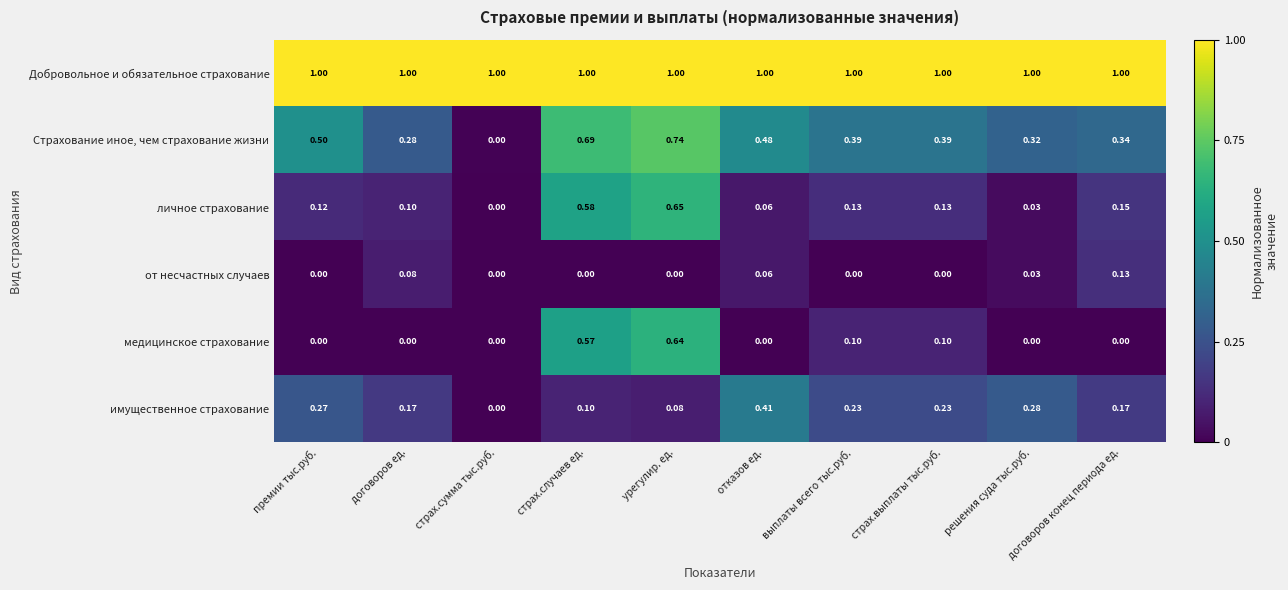

What is the spread (max minus min) of values at выплаты всего тыс.руб.?

1.0